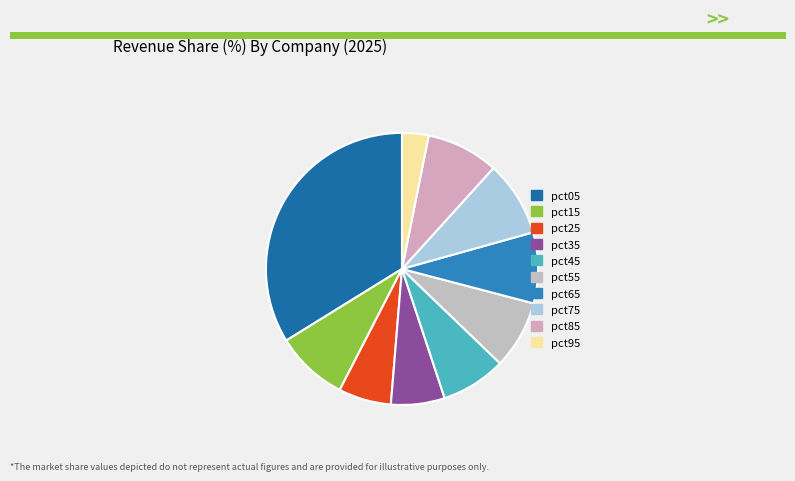

Rank the categories by value from highest to lowest.

pct05, pct75, pct15, pct85, pct65, pct55, pct45, pct35, pct25, pct95